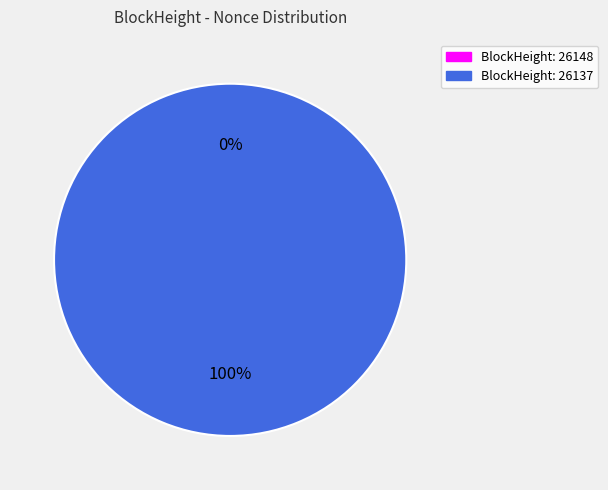

Is there a majority slice in this chart?

Yes